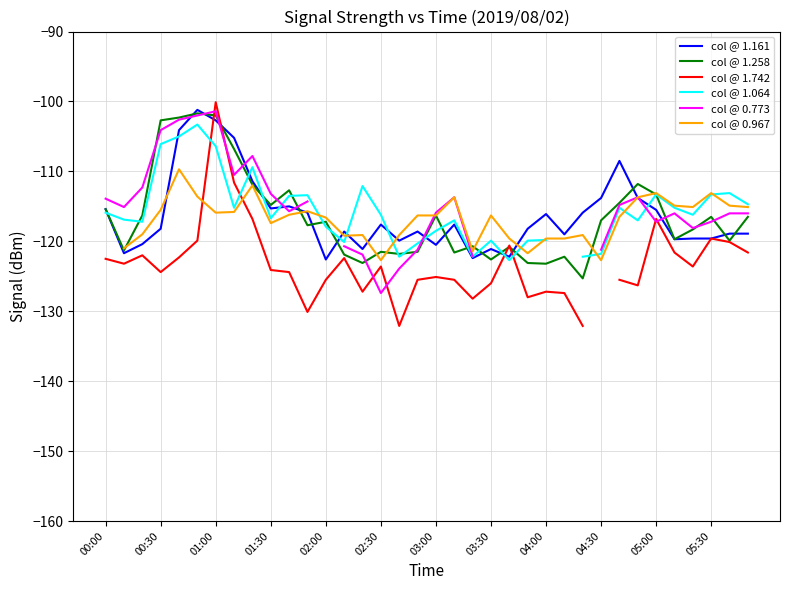

How many intersections are there between col @ 1.064 and col @ 1.161?

11